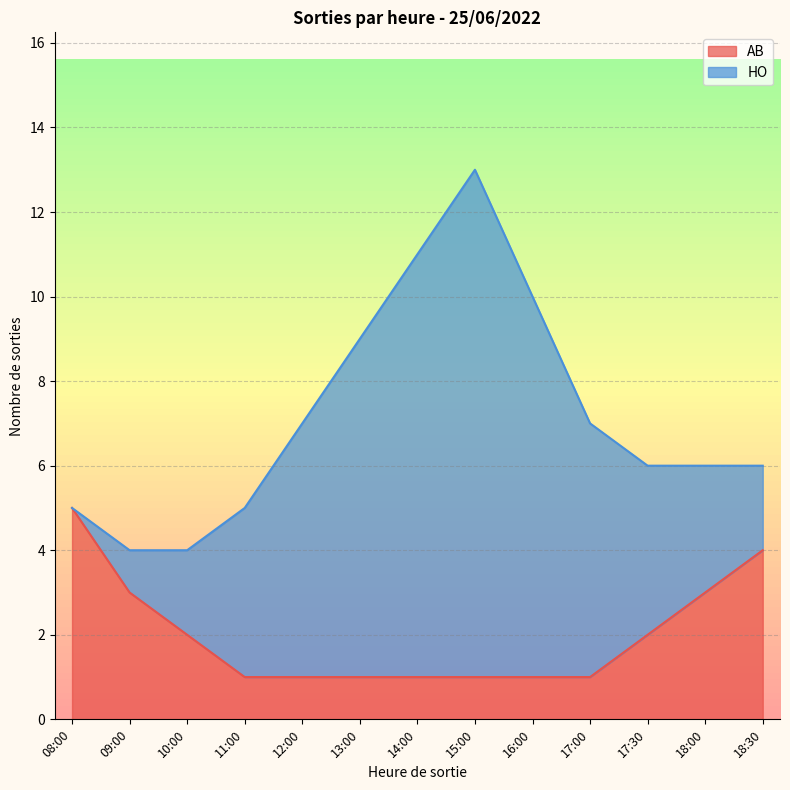

What is the label of the 6th point from the right?

15:00